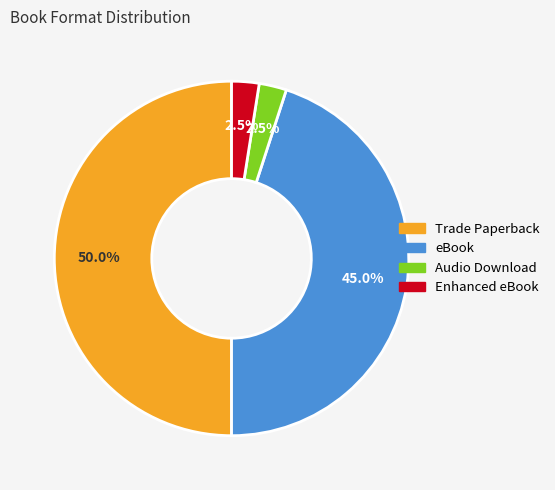

Combined, what portion of the pie is Enhanced eBook and eBook?

47.5%